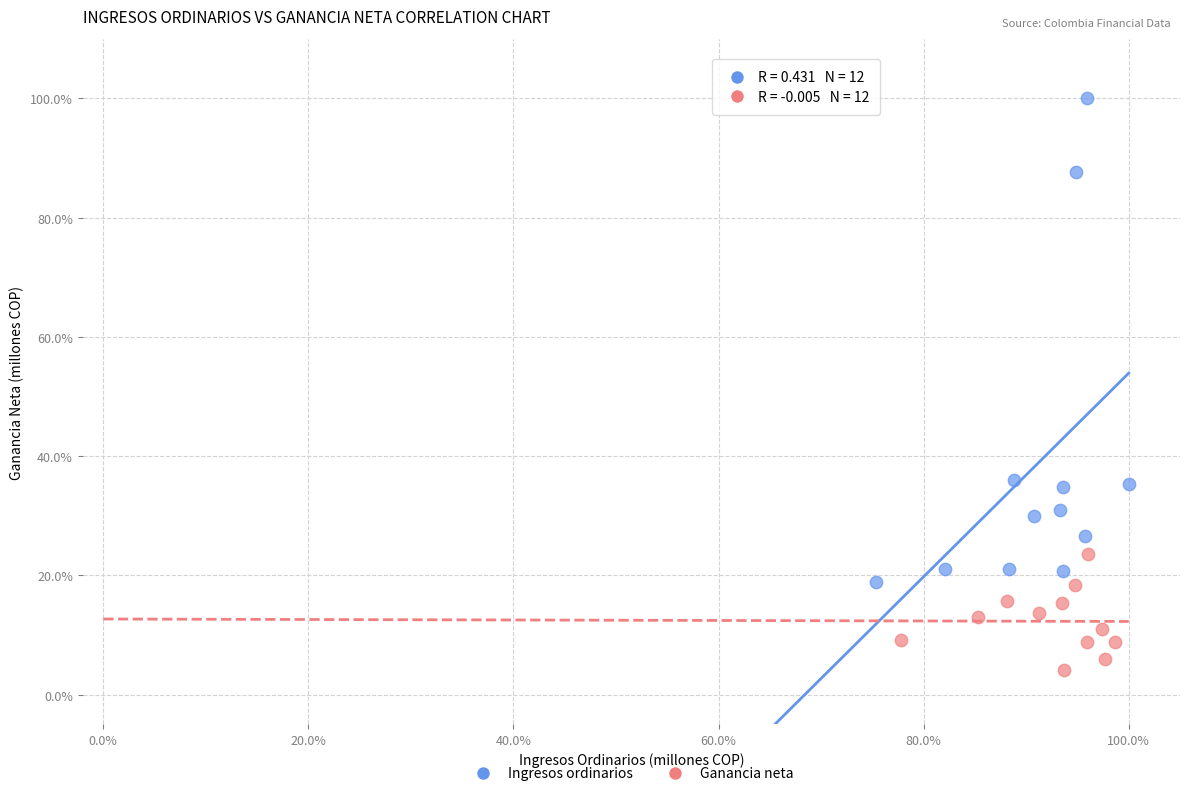

Which series has the widest spread of Y values?

Ingresos ordinarios